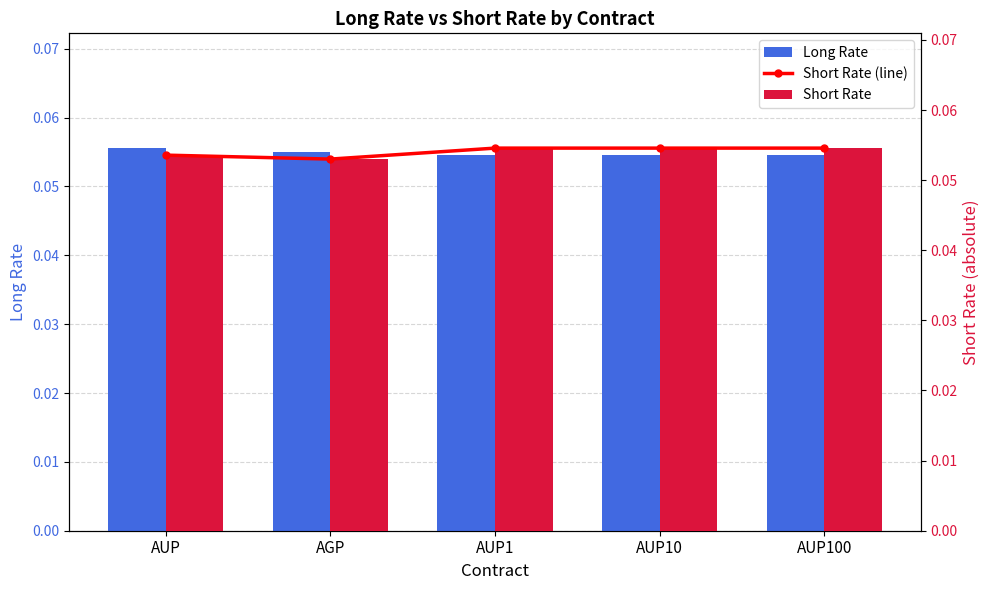

Which series has the widest spread of values?

Short Rate (line)